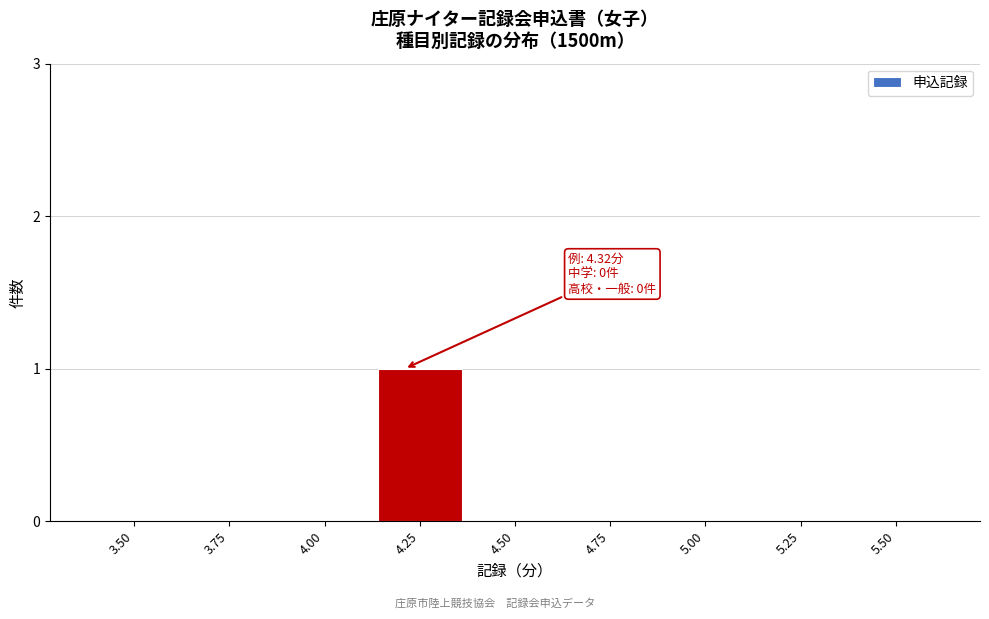

Reading left to right, list all the values displayed in this chart.

3.50=0	3.75=0	4.00=0	4.25=1	4.50=0	4.75=0	5.00=0	5.25=0	5.50=0